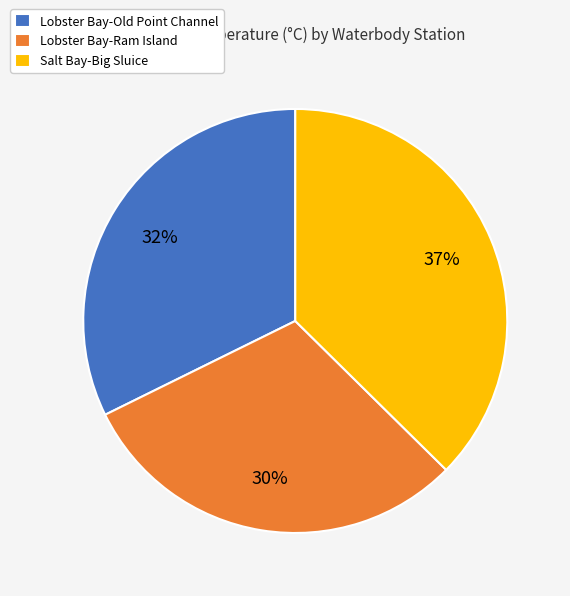

Rank the categories by value from highest to lowest.

Salt Bay-Big Sluice, Lobster Bay-Old Point Channel, Lobster Bay-Ram Island